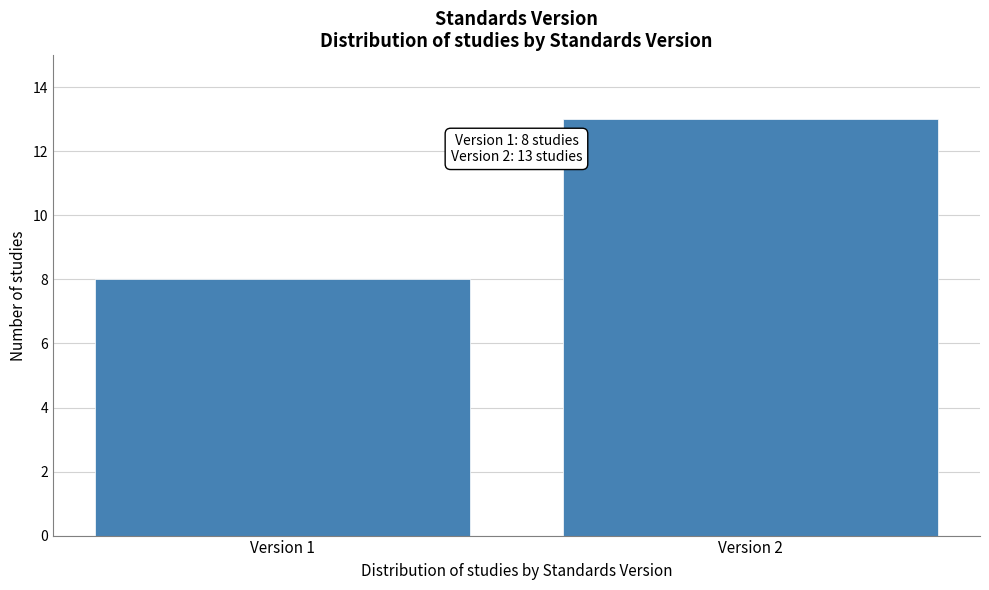

Reading left to right, list all the values displayed in this chart.

8	13